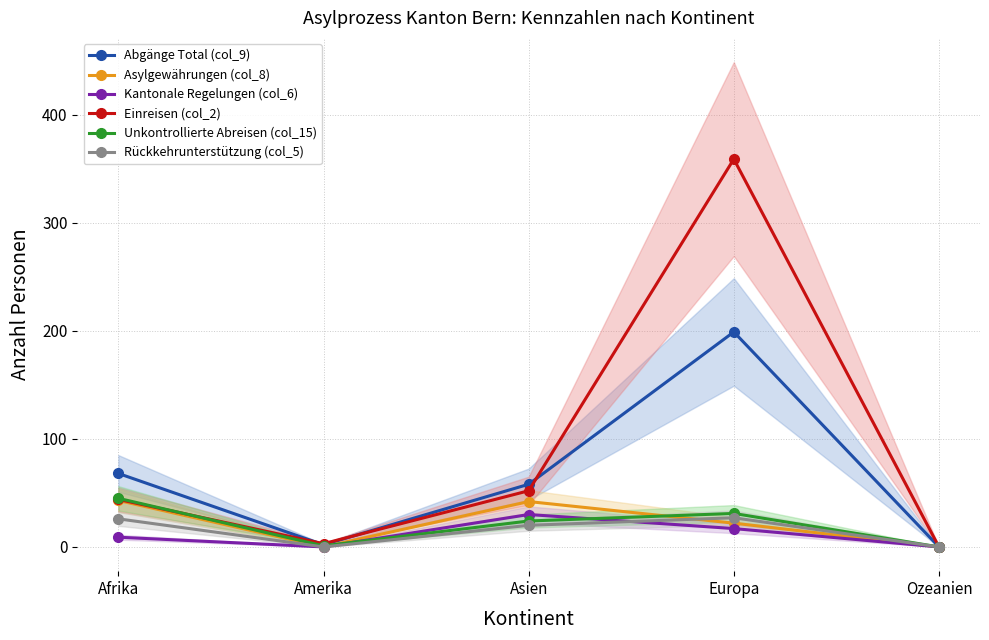

How many categories are shown in the chart?

5